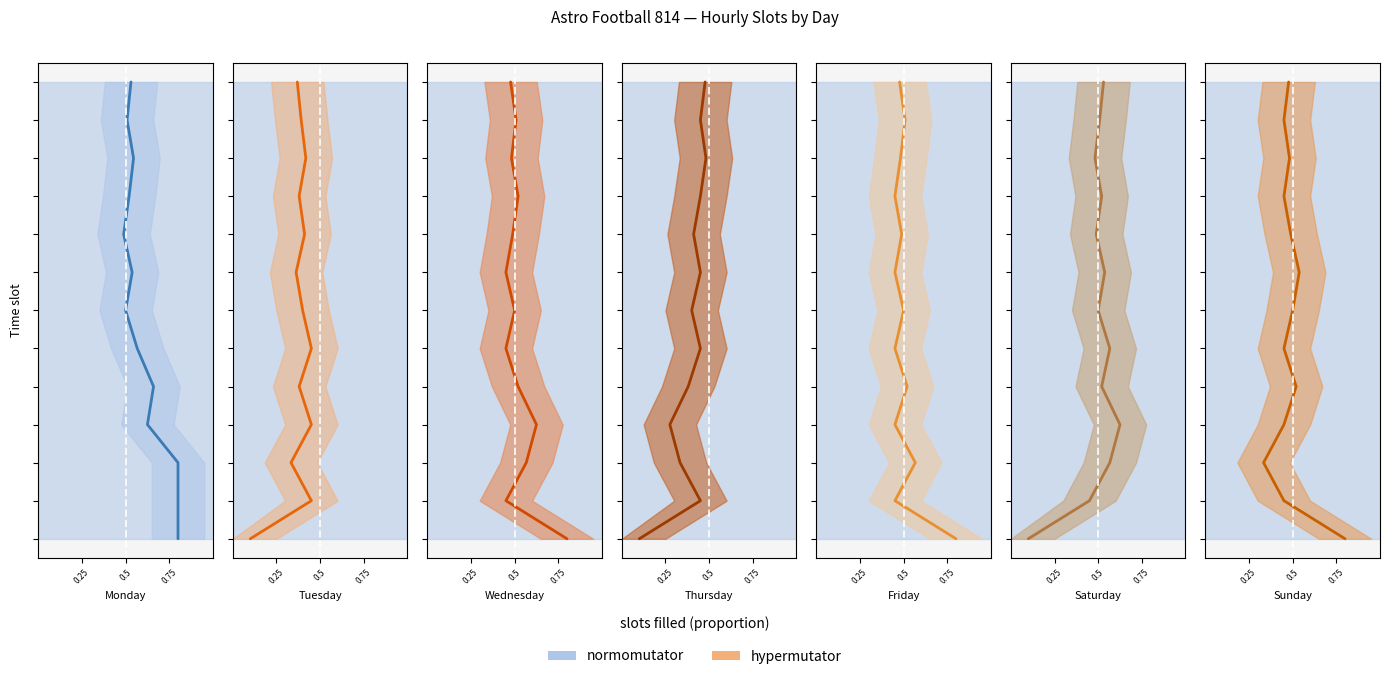

The chart shows a value of 6 at 0.25. True or false?

False